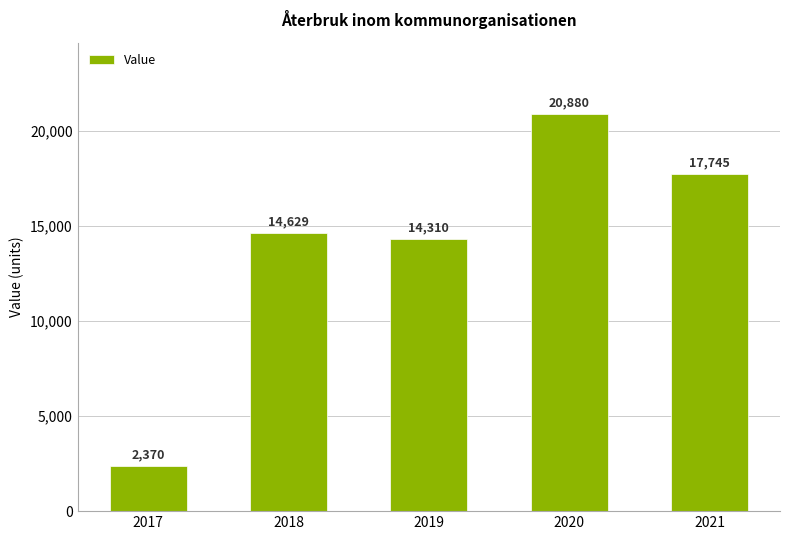

Rank the categories by value from lowest to highest.

2017, 2019, 2018, 2021, 2020